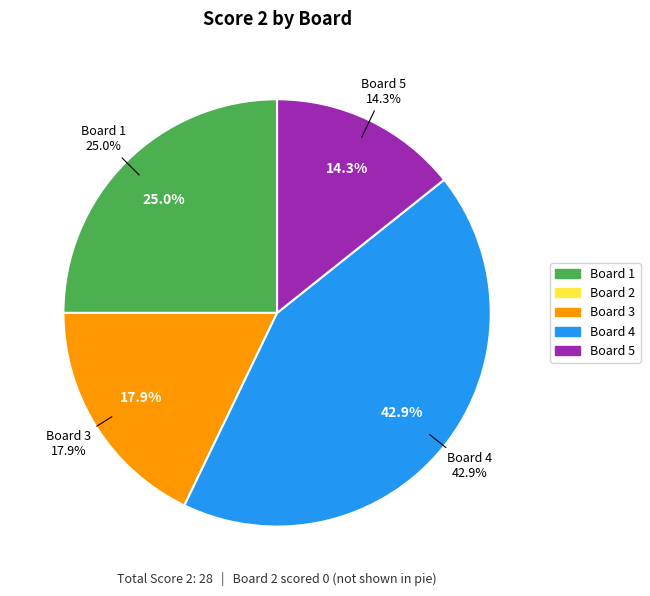

What percentage is the Board 1 slice, to the nearest percent?

25%